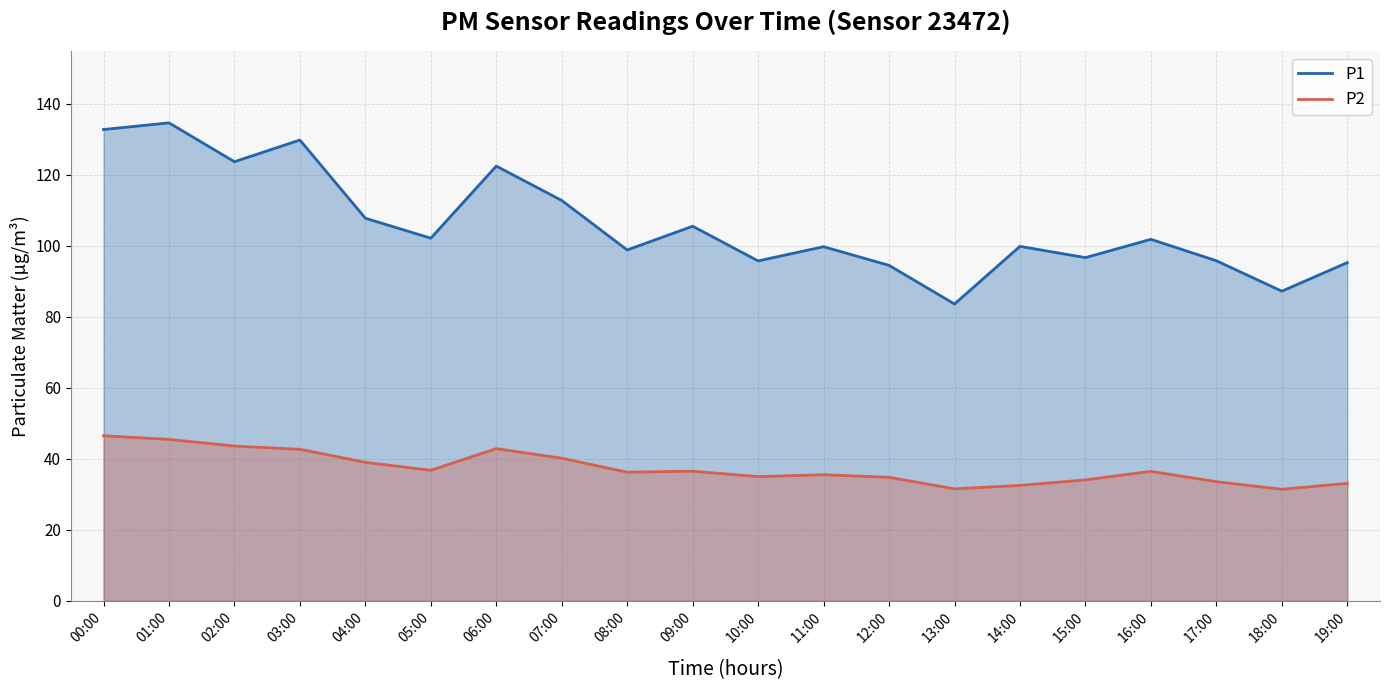

True or false: P2 and P1 intersect in this chart.

False